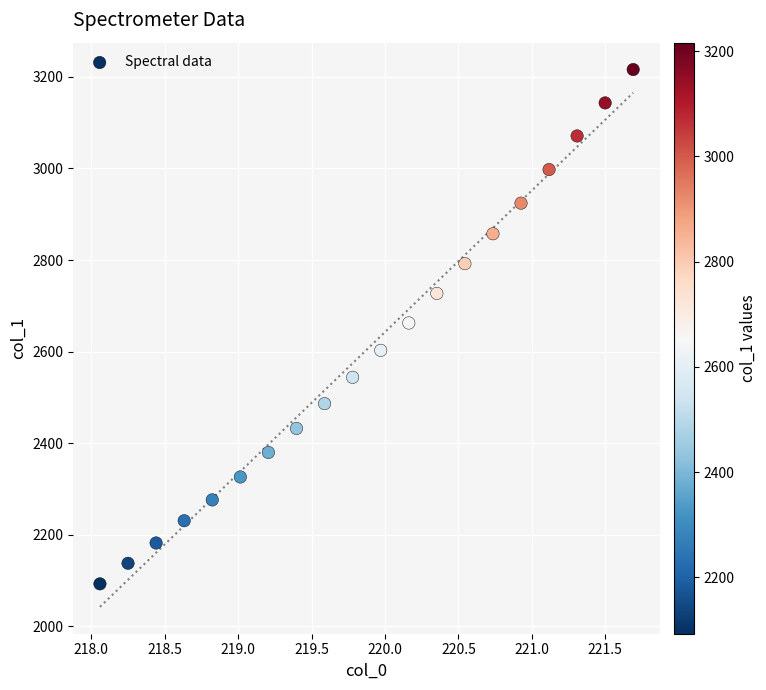

What is the range of Y values (max minus min)?

1122.9